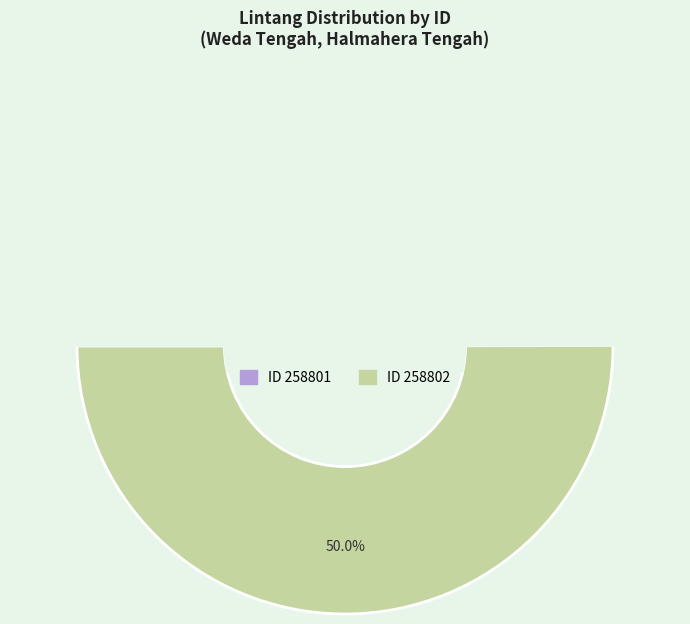

What percentage is the 258802 slice, to the nearest percent?

50%